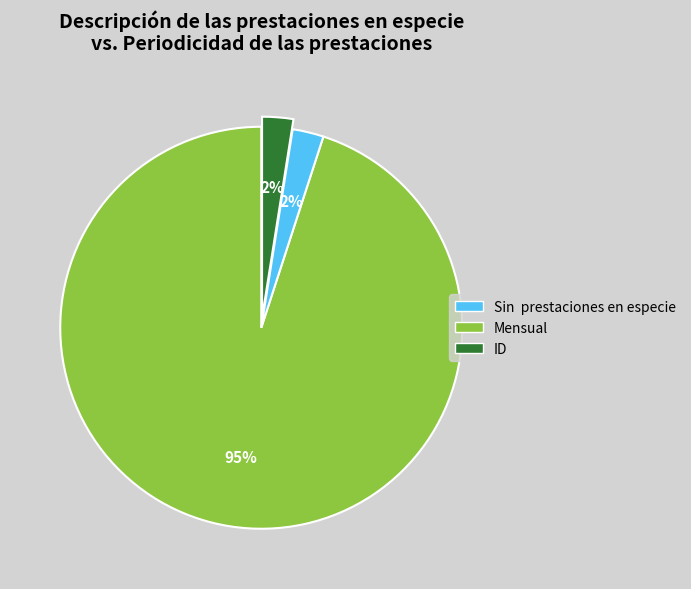

Count the number of slices in the pie.

3